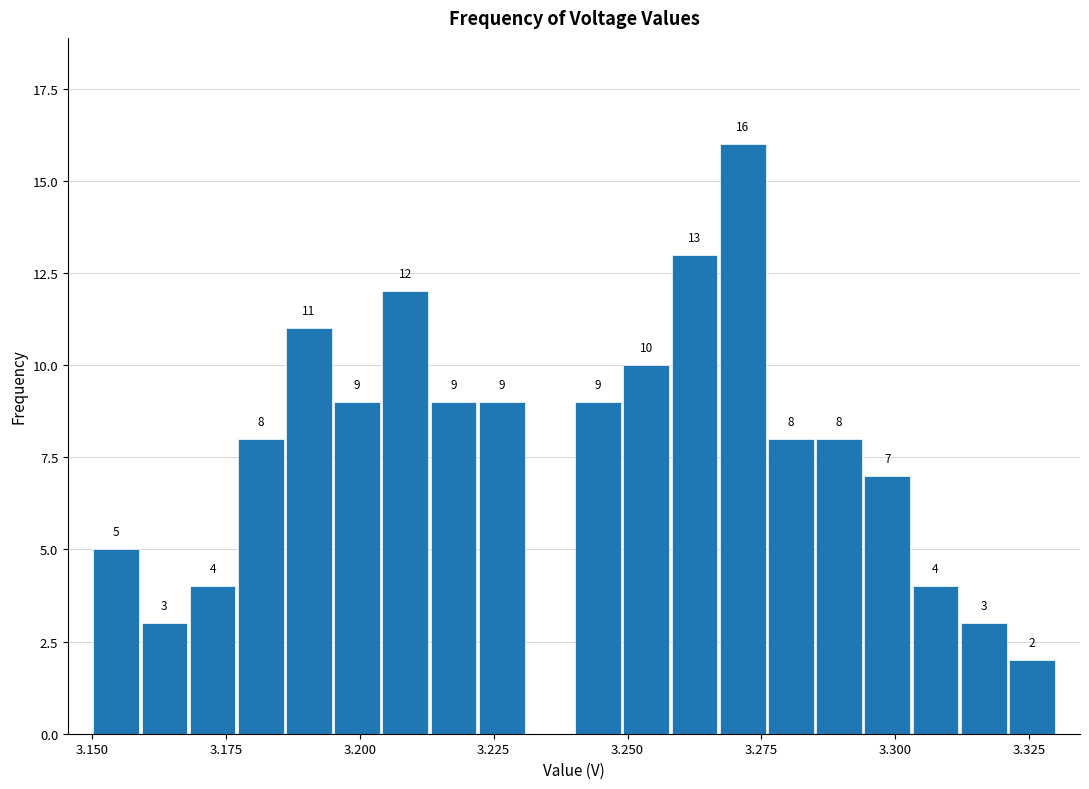

Around what value on the x-axis is the tallest bar? Give the approximate position of its centre, as read against the axis.

3.270